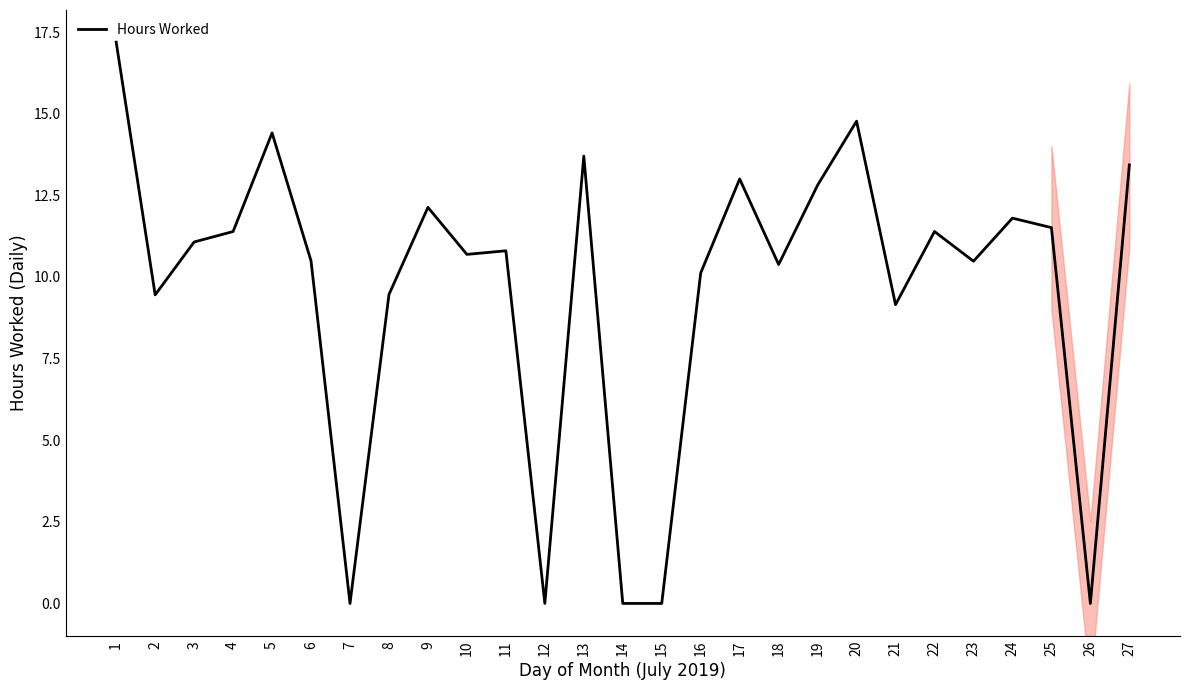

What is the change in value from 17 to 18?

-2.6